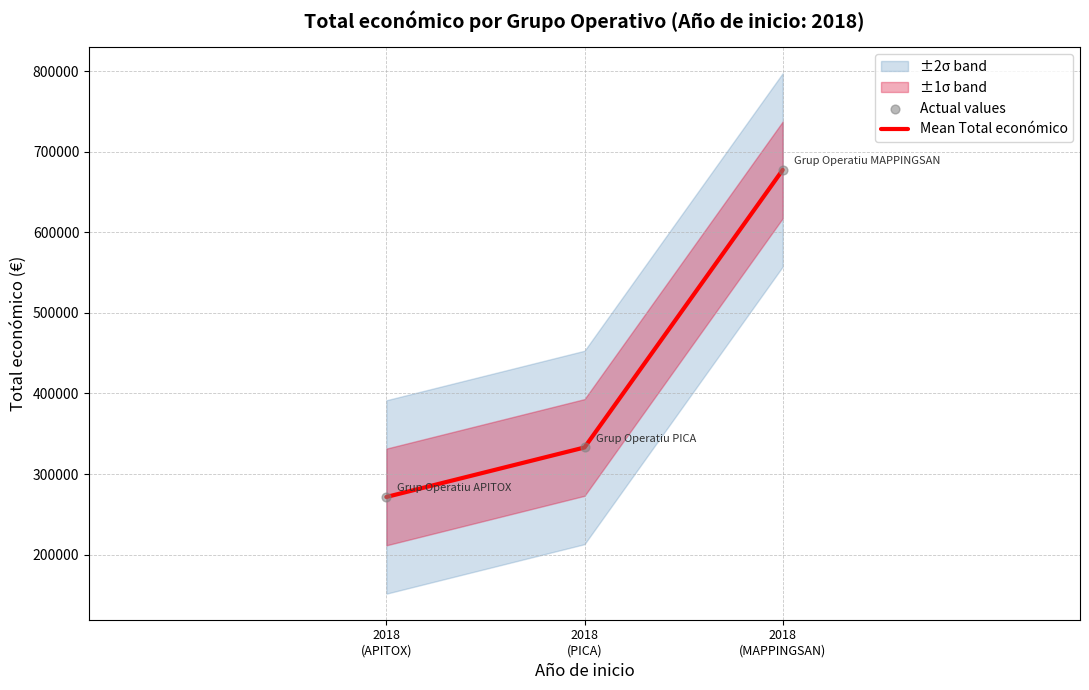

What is the total value across all series at 2018
(PICA)?

666002